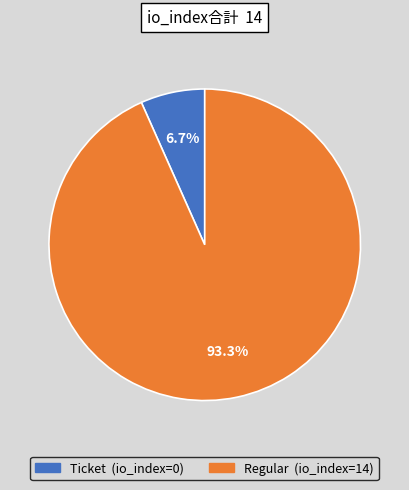

Which slice is the largest?

Regular